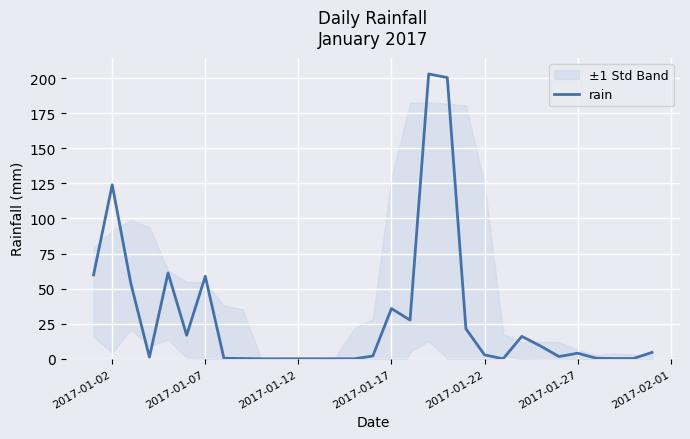

Where is rain nearest to the value 101?

2017-01-02